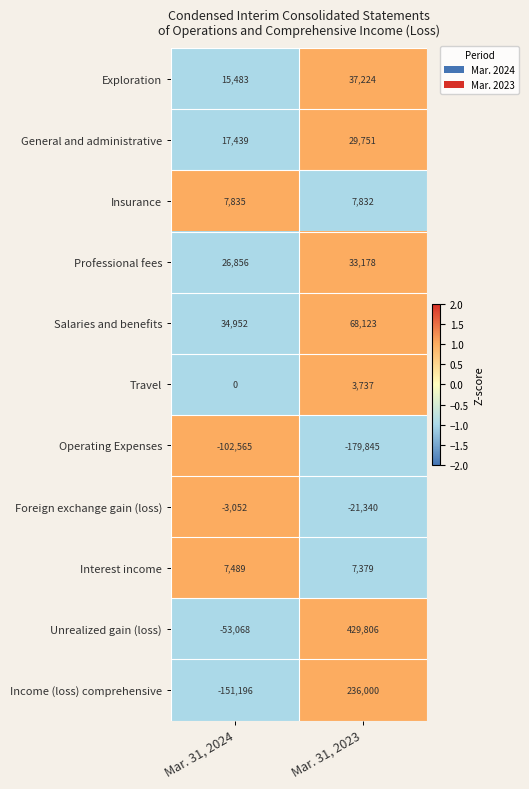

Read the Interest income value at Mar. 31, 2023, to the nearest 10.

7380